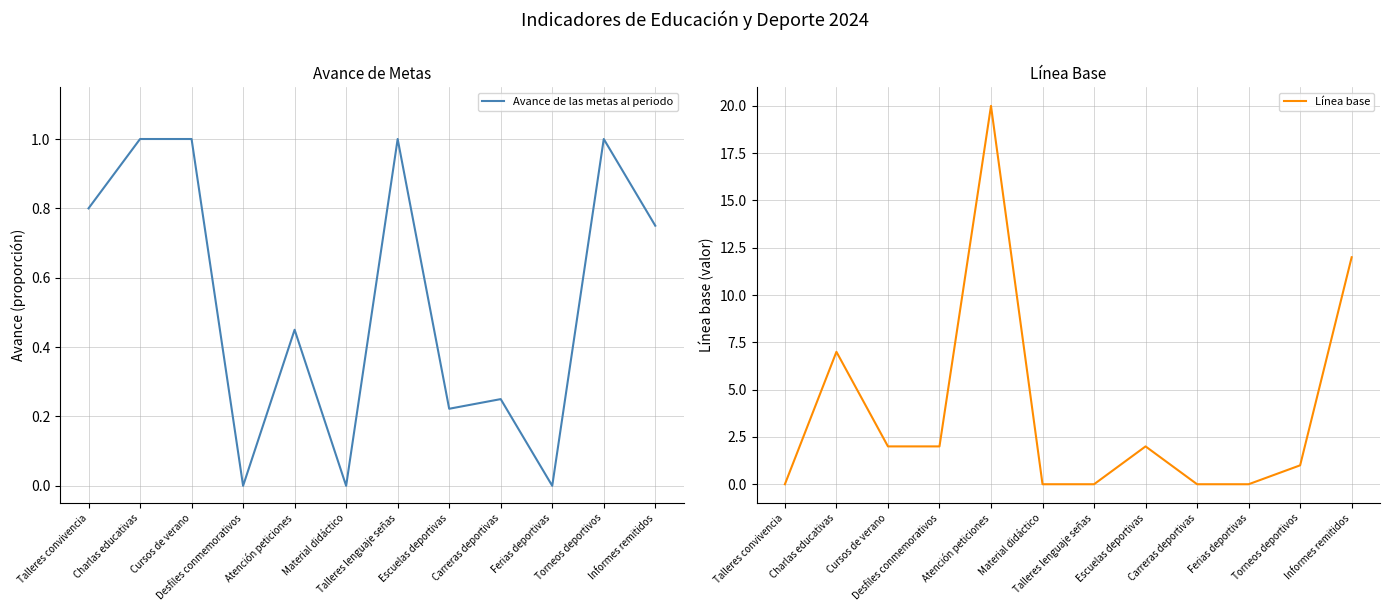

Reading left to right, transcribe all the data shown in this chart.

Avance de las metas al periodo: Talleres convivencia=0.8	Charlas educativas=1.0	Cursos de verano=1.0	Desfiles conmemorativos=0.0	Atención peticiones=0.5	Material didáctico=0.0	Talleres lenguaje señas=1.0	Escuelas deportivas=0.2	Carreras deportivas=0.2	Ferias deportivas=0.0	Torneos deportivos=1.0	Informes remitidos=0.8
Línea base: Talleres convivencia=0.0	Charlas educativas=7.0	Cursos de verano=2.0	Desfiles conmemorativos=2.0	Atención peticiones=20.0	Material didáctico=0.0	Talleres lenguaje señas=0.0	Escuelas deportivas=2.0	Carreras deportivas=0.0	Ferias deportivas=0.0	Torneos deportivos=1.0	Informes remitidos=12.0